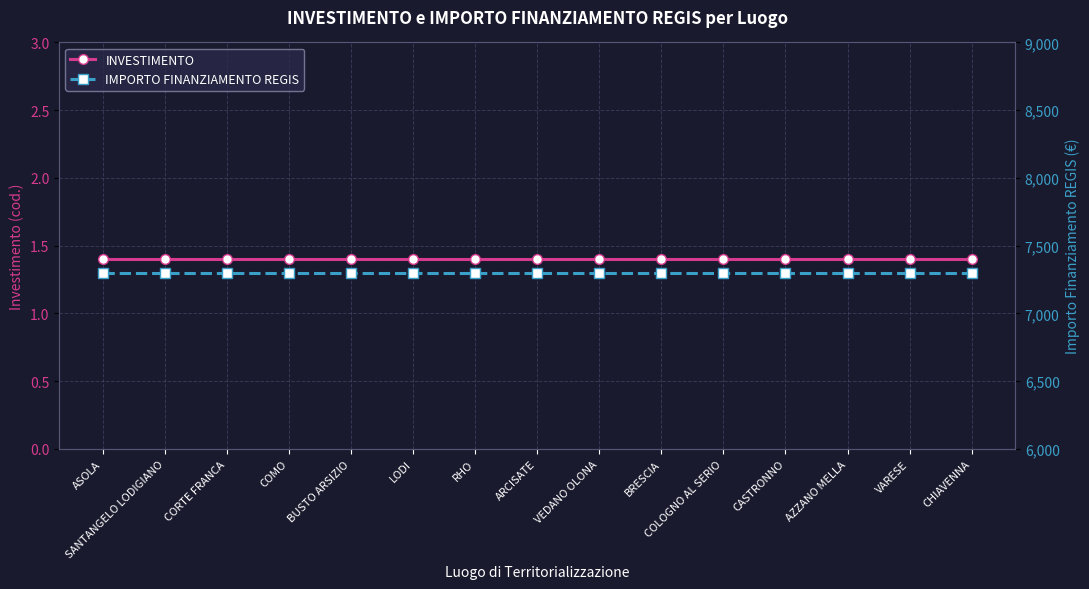

List the series in order of their peak value, highest first.

IMPORTO FINANZIAMENTO REGIS, INVESTIMENTO